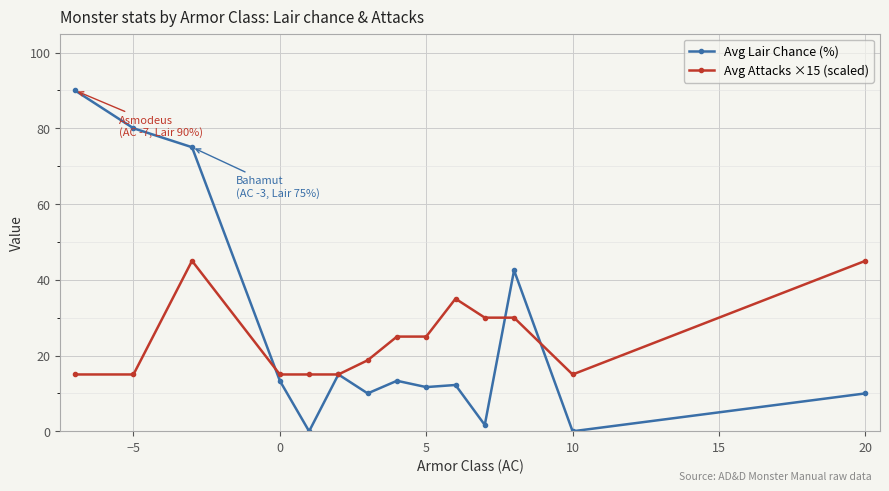

What are all the series names shown in the legend?

Avg Lair Chance (%), Avg Attacks ×15 (scaled)